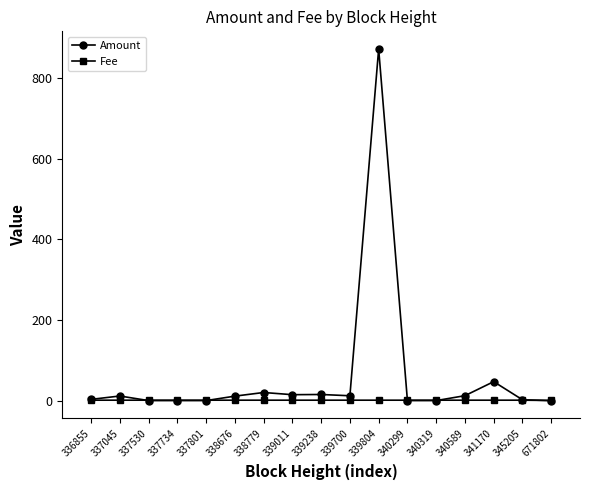

How many data points in Fee are less than 1?

1